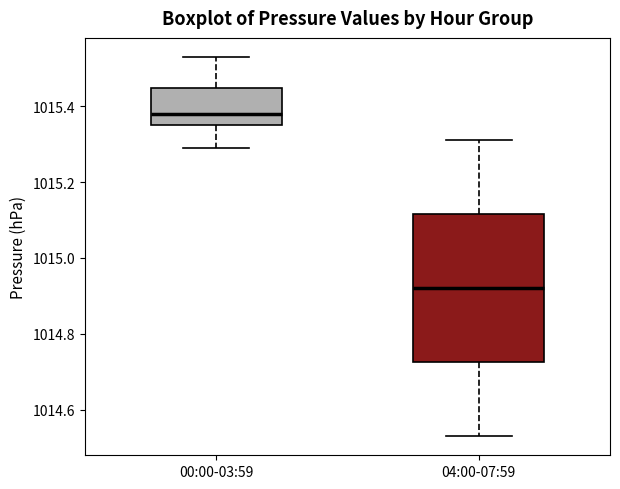

Reading left to right, transcribe this box plot: for each box, give where its median line is, the range the box spans, and where its two whiskers end, as read against the y-axis. The values are not printed on the chart, so give them approximately, as read against the axis.

00:00-03:59: median 1015.38, box 1015.36 to 1015.44, whiskers 1015.30 to 1015.54
04:00-07:59: median 1014.92, box 1014.72 to 1015.12, whiskers 1014.54 to 1015.32